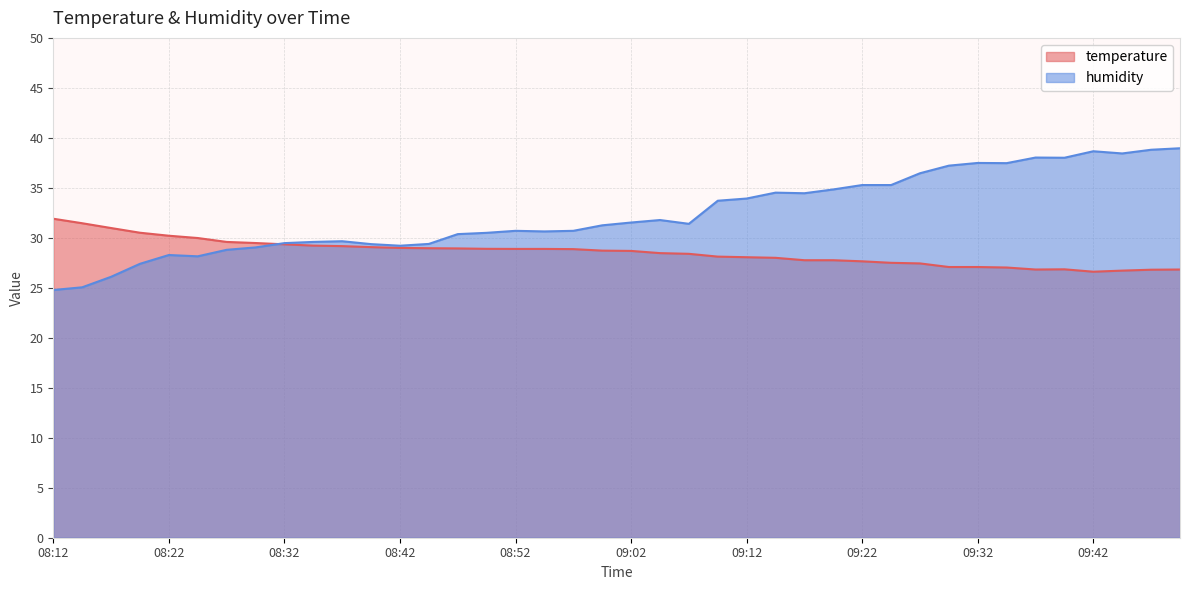

Where does the temperature series first go above 28?

08:12